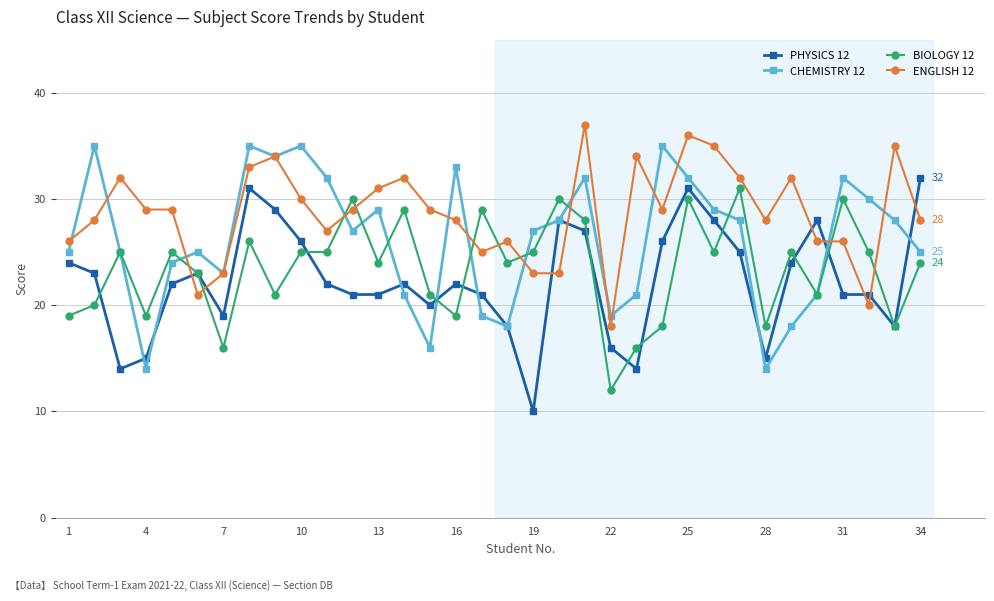

What is the minimum value shown in the chart?

10